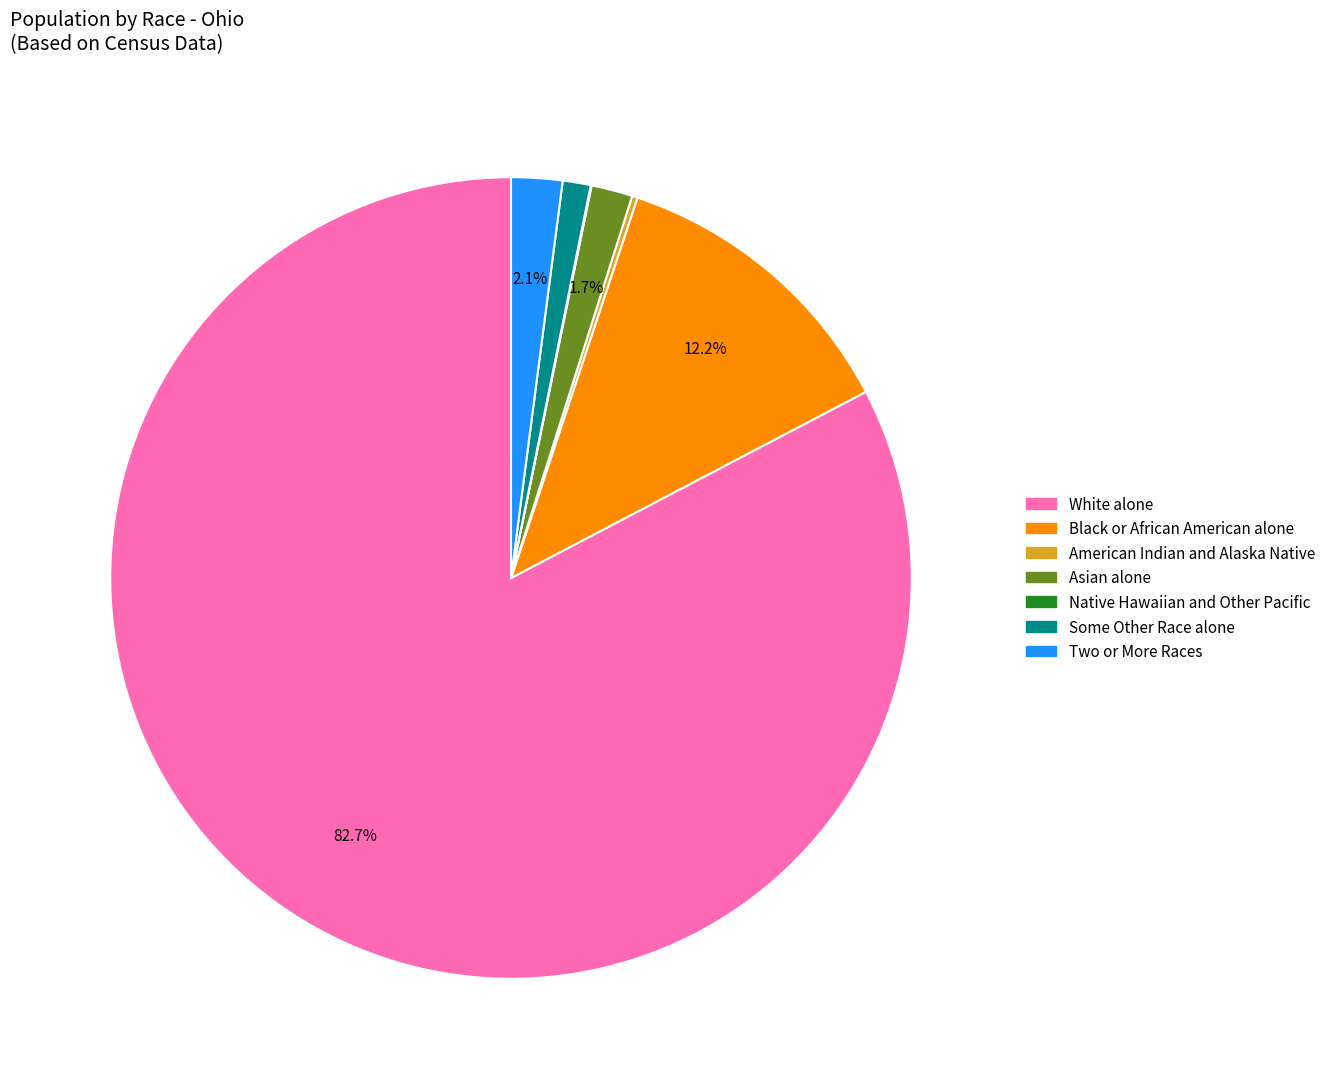

What is the largest slice in the pie chart?

White alone